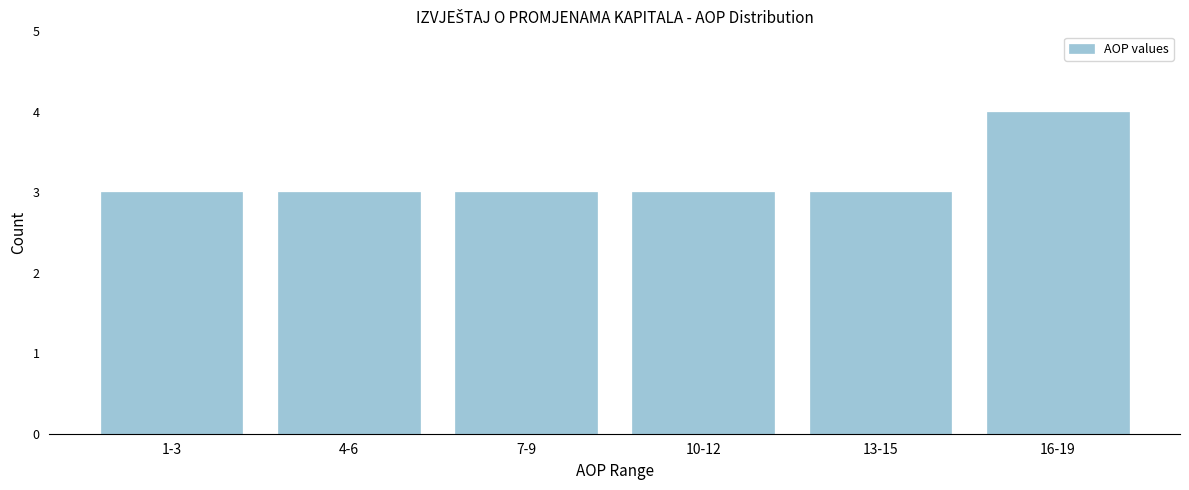

Reading right to left, what are all the values shown in this chart?

16-19=4	13-15=3	10-12=3	7-9=3	4-6=3	1-3=3